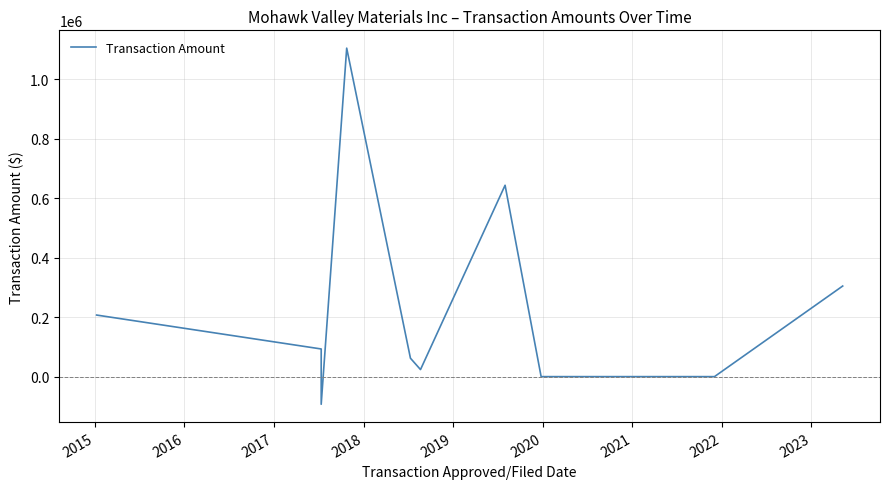

How many categories are shown in the chart?

11